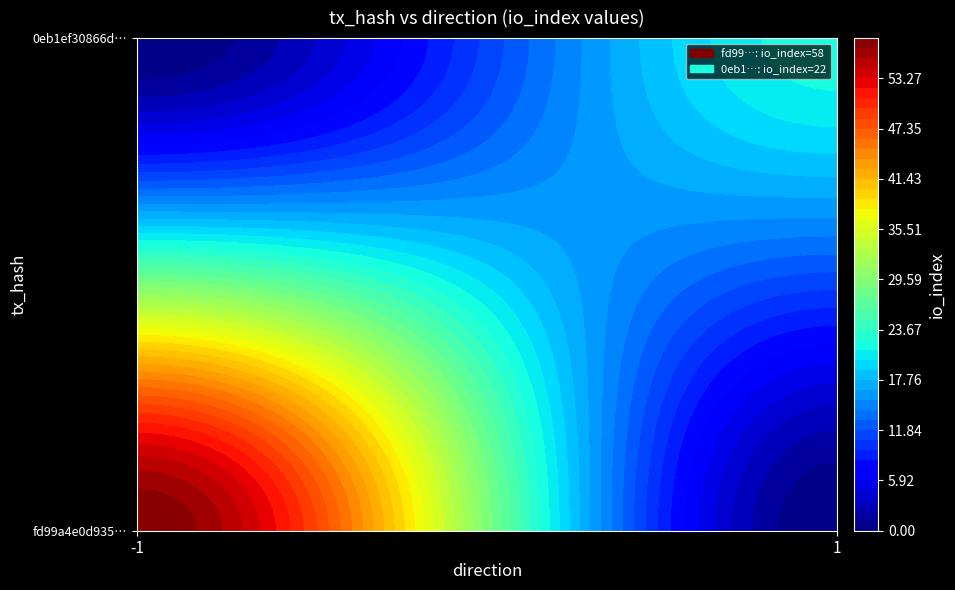

Between direction and io_index, which series saw the biggest shift?

fd99a4e0d9357a272edcc634c57c09051a768f6